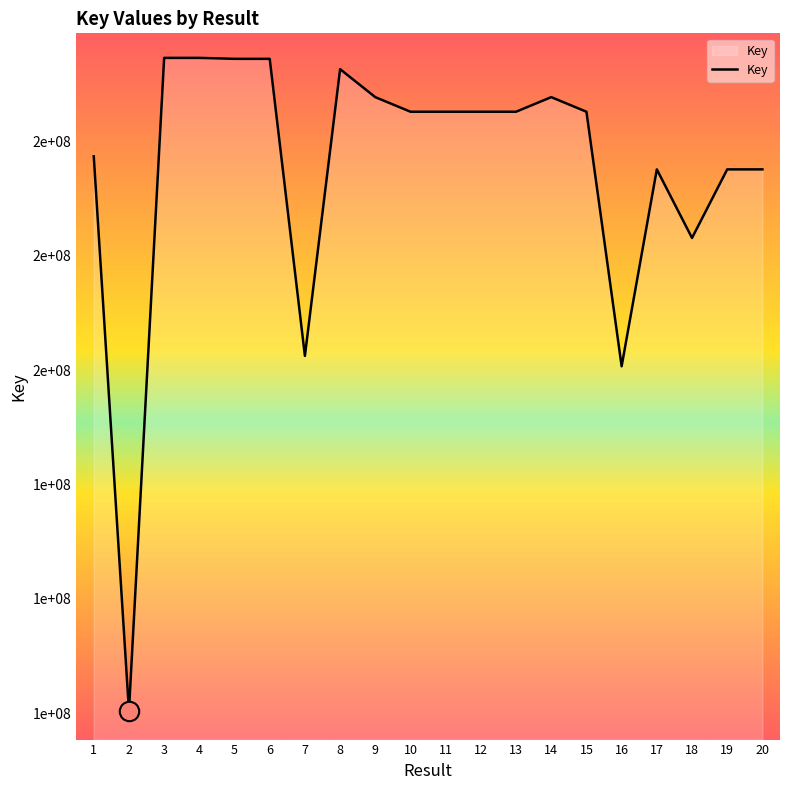

Reading left to right, list all the values displayed in this chart.

197387175	100403786	214608477	214607880	214439770	214439916	162488169	212632704	207739444	205189298	205188668	205188626	205188078	207743332	205188131	160669428	195106111	183112715	195106467	195106306